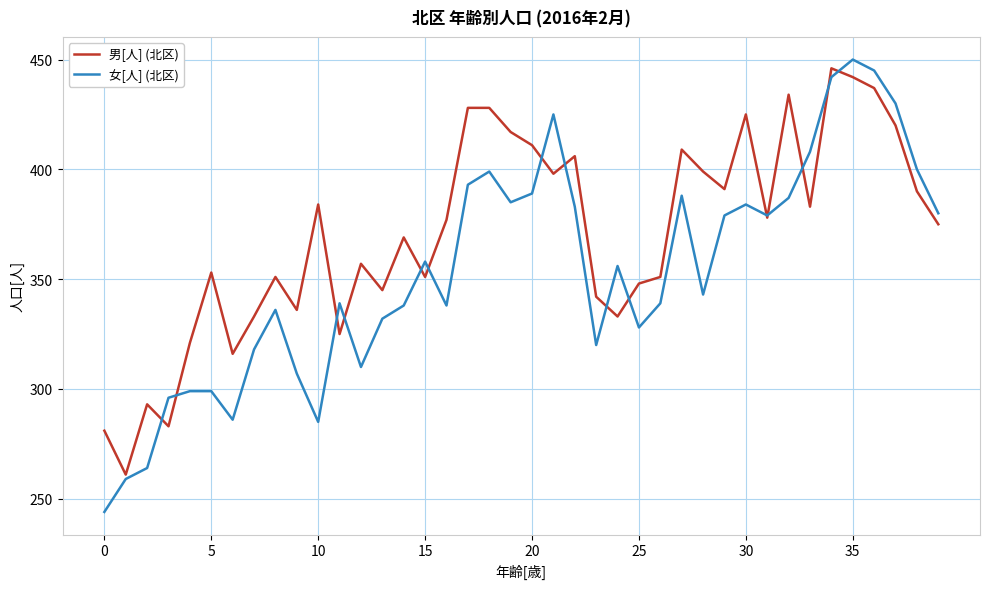

What is the minimum value shown in the chart?

244